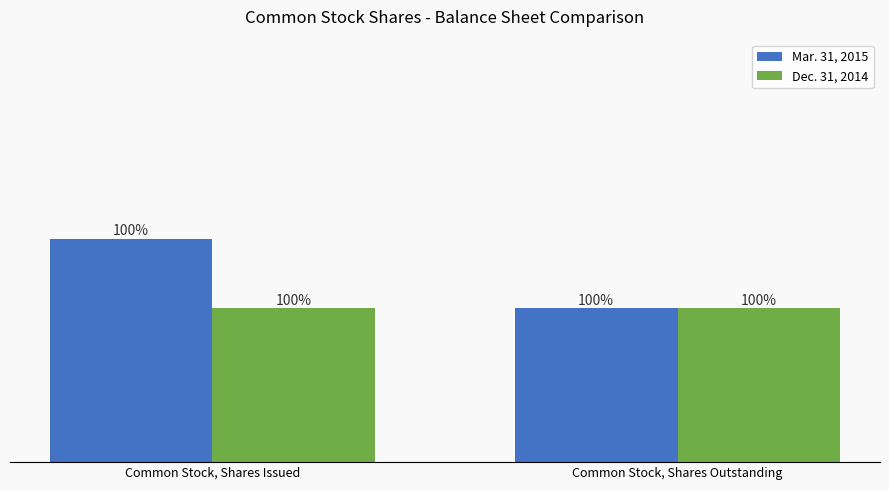

True or false: Mar. 31, 2015 has a value of 82909300 at Common Stock, Shares Outstanding.

True